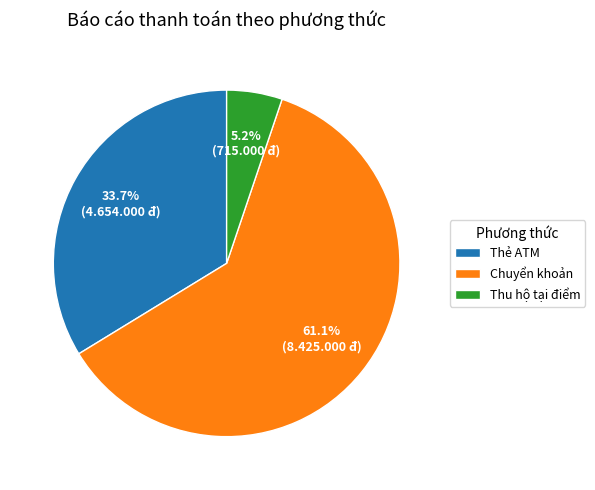

Which category has the smallest portion of the pie?

Thu hộ tại điểm